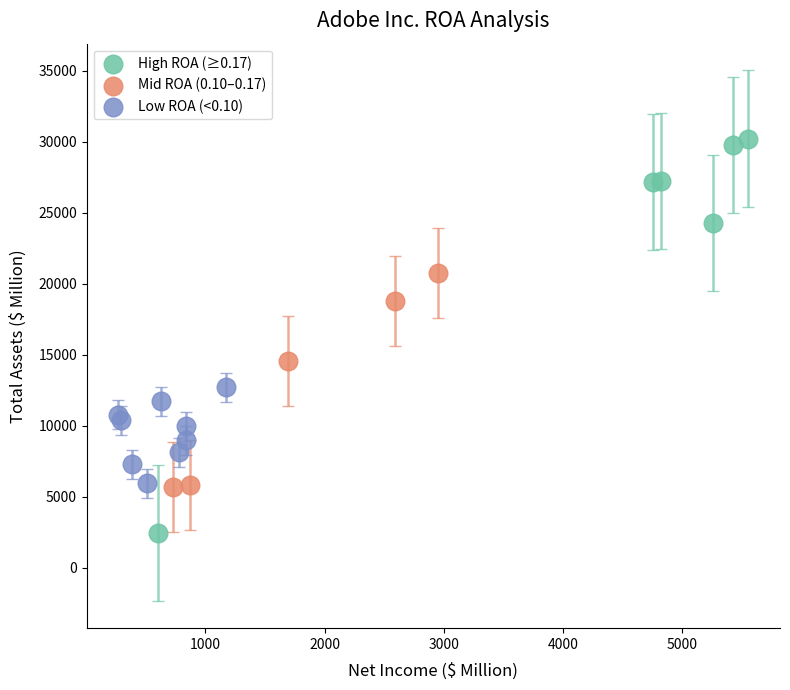

Which series contains the highest Y value?

High ROA (≥0.17)